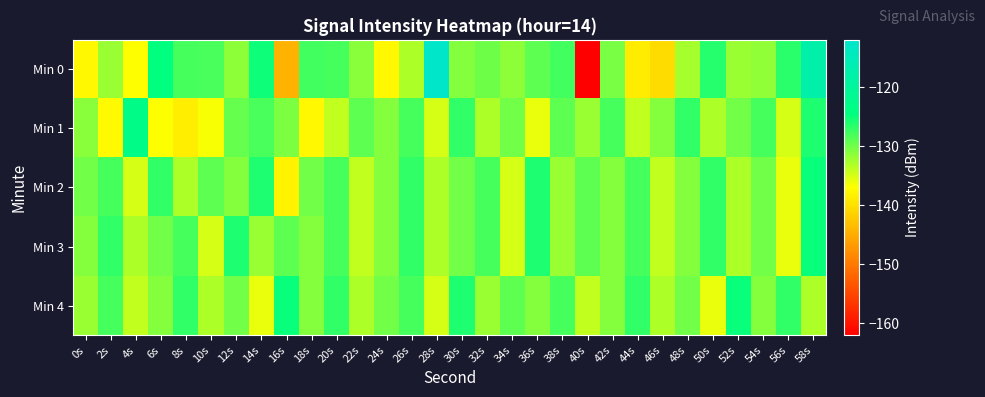

How many series are shown in this chart?

5